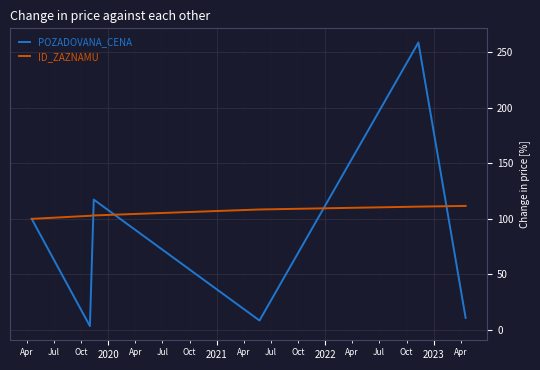

What is the difference between the second highest and minimum values in the ID_ZAZNAMU series?

11.0